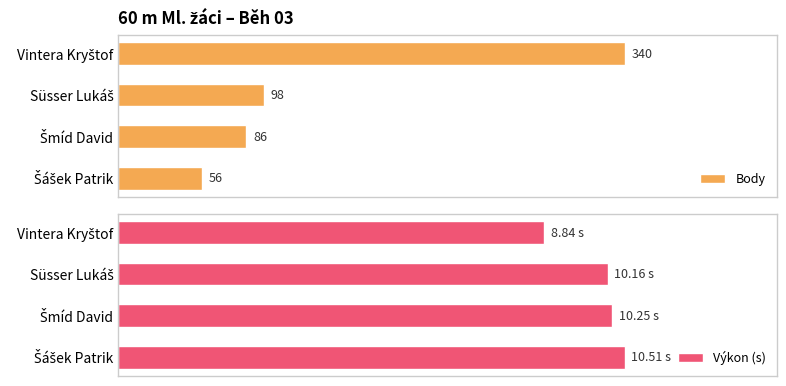

What is the value of the Výkon (s) bar at the 1st from the left?

8.8